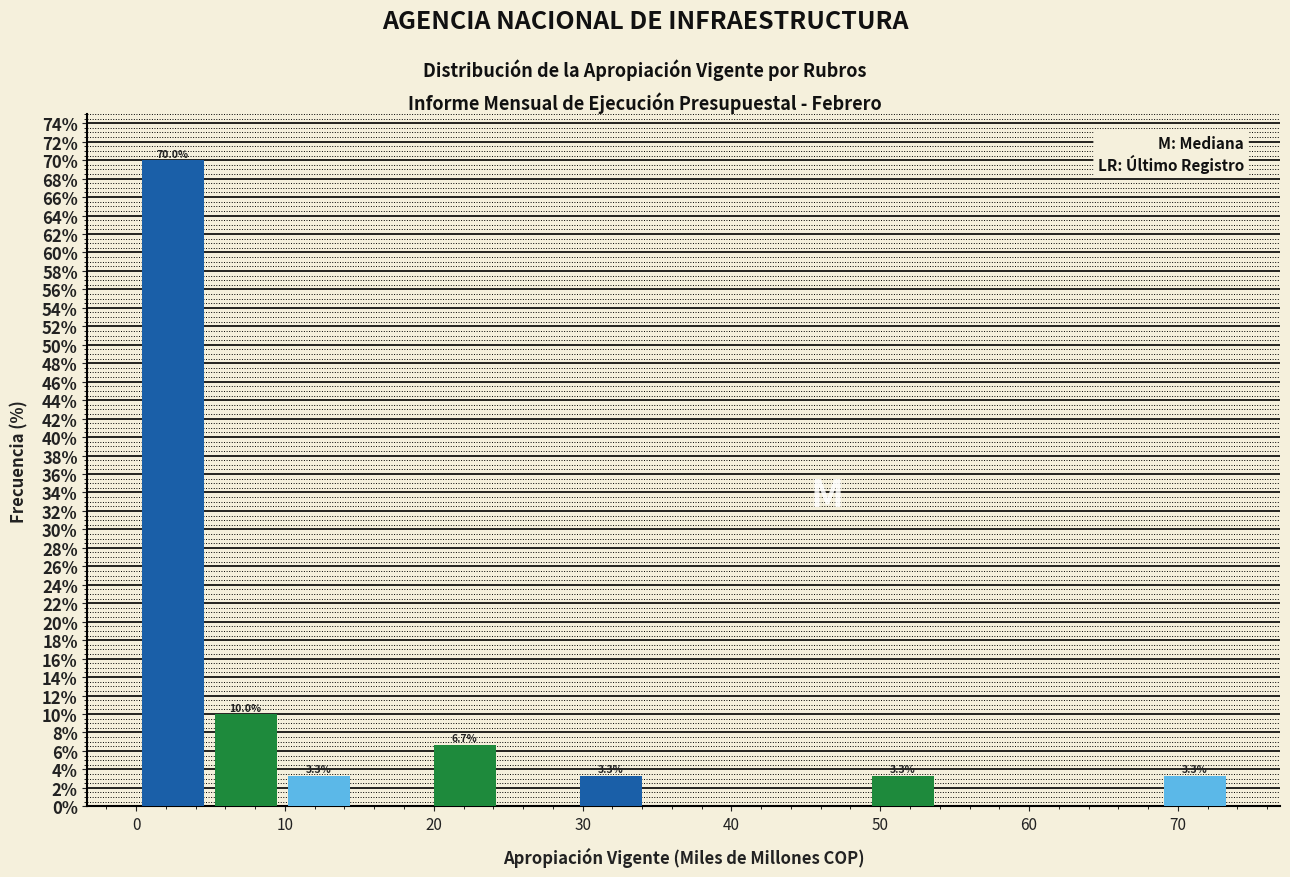

Which range on the x-axis has the tallest bar?

0 to 5